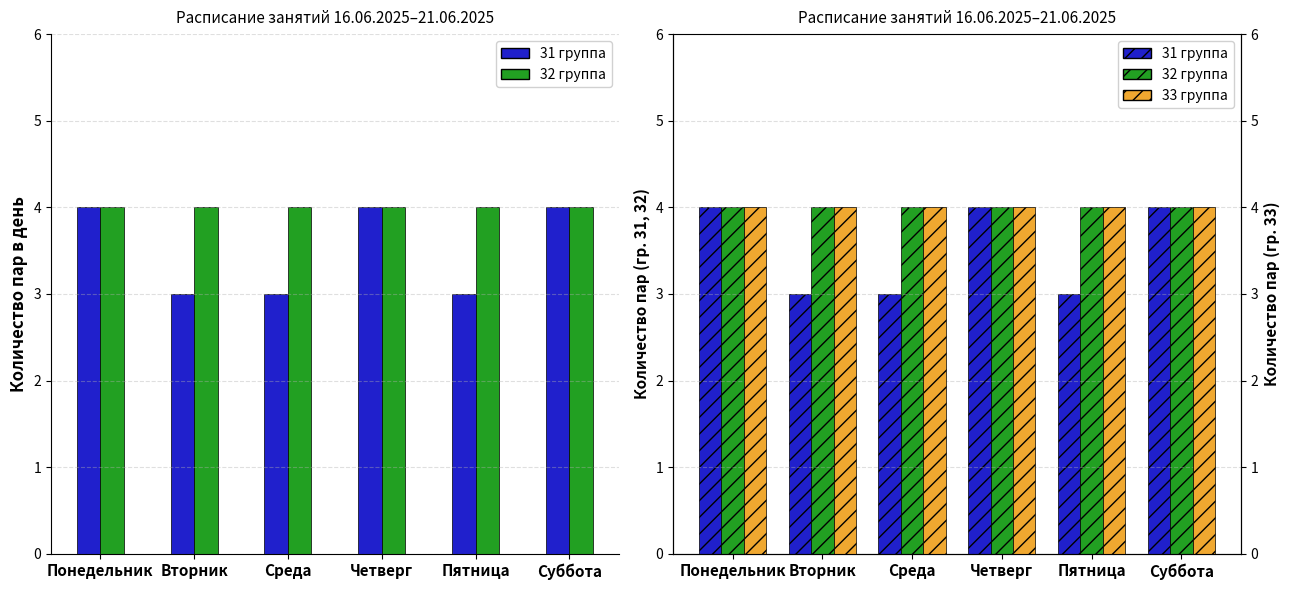

What is the average value of the 32 группа series?

4